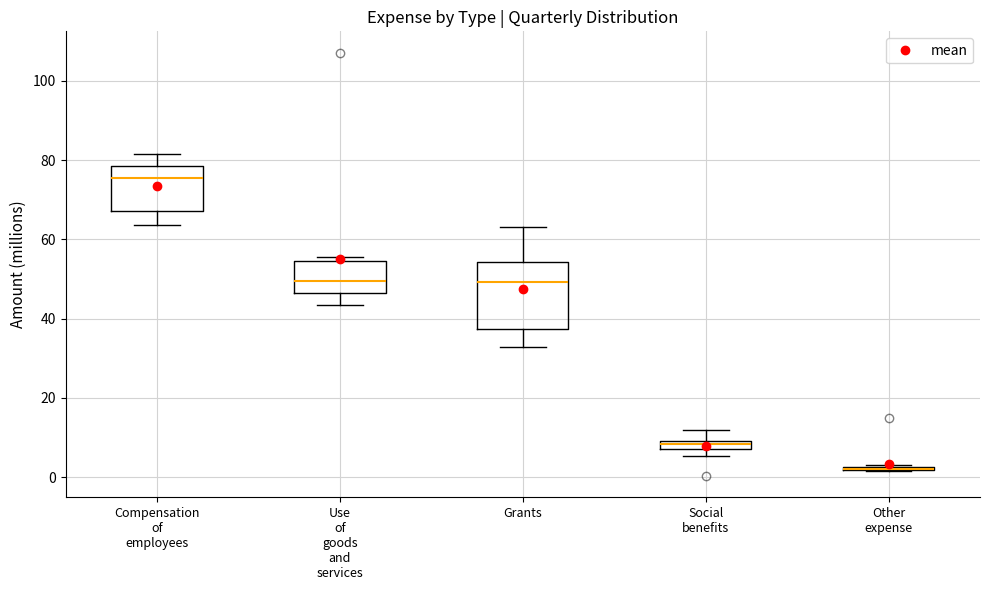

Where does the median line of the box for Compensation of employees sit on the y-axis? The values are not printed on the chart, so give them approximately, as read against the axis.

76